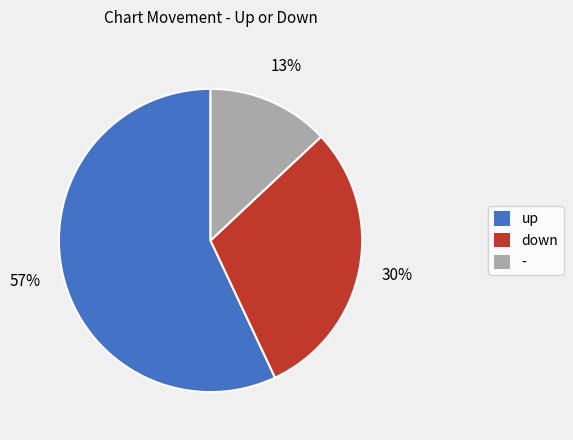

To the nearest percent, what is the combined percentage of down and -?

43%